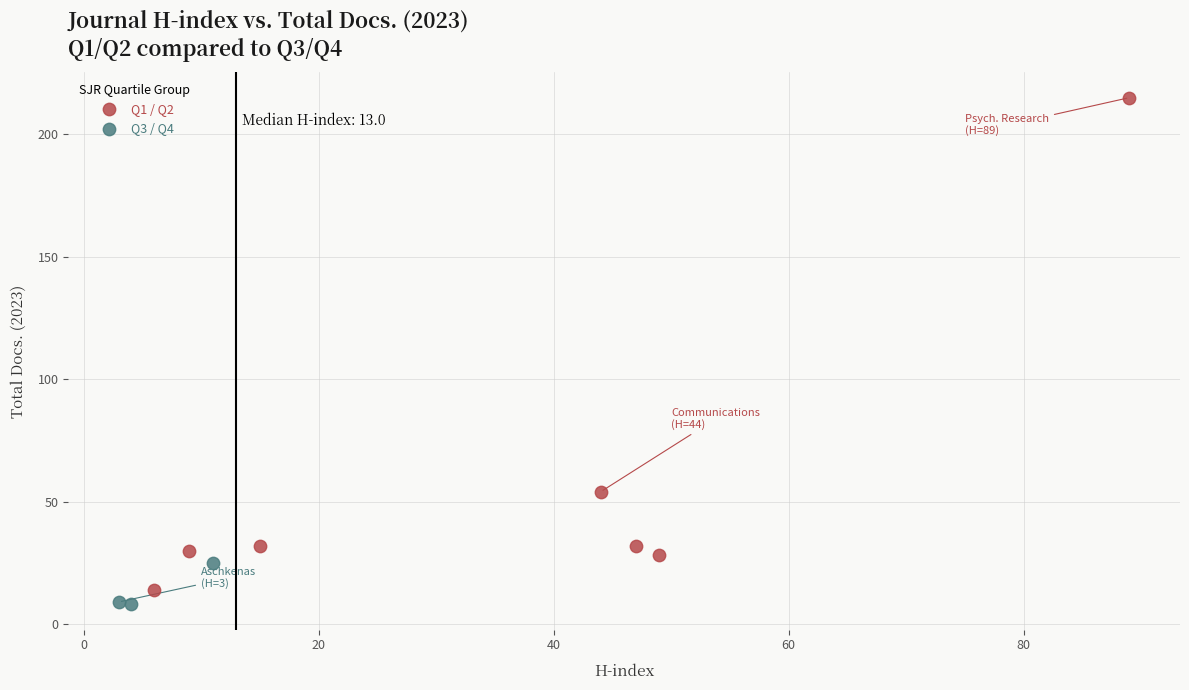

Which series contains the highest Y value?

Q1 / Q2